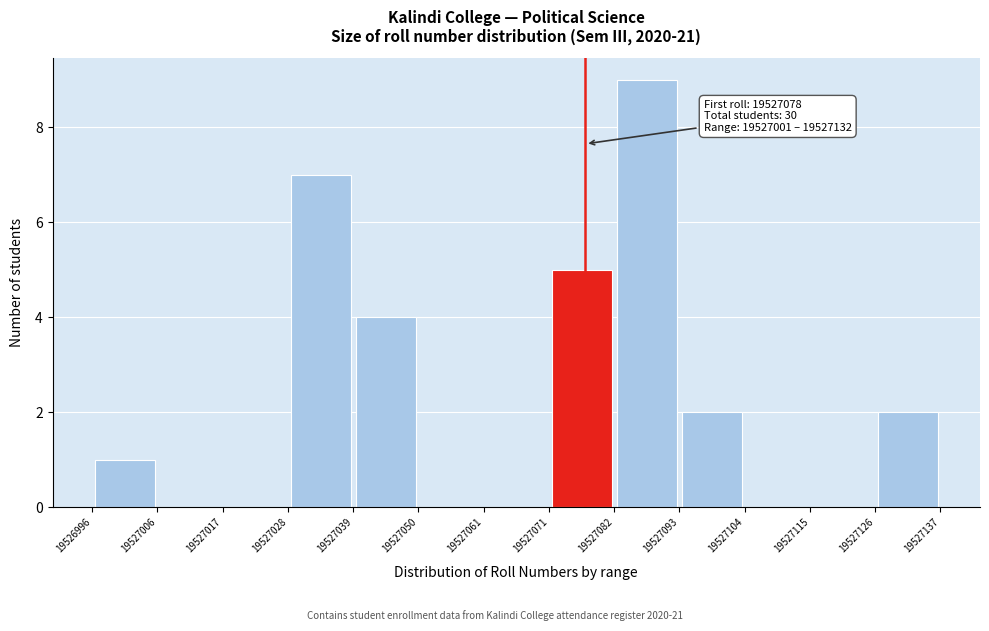

Over which range of the x-axis is the bar tallest?

19527082 to 19527093